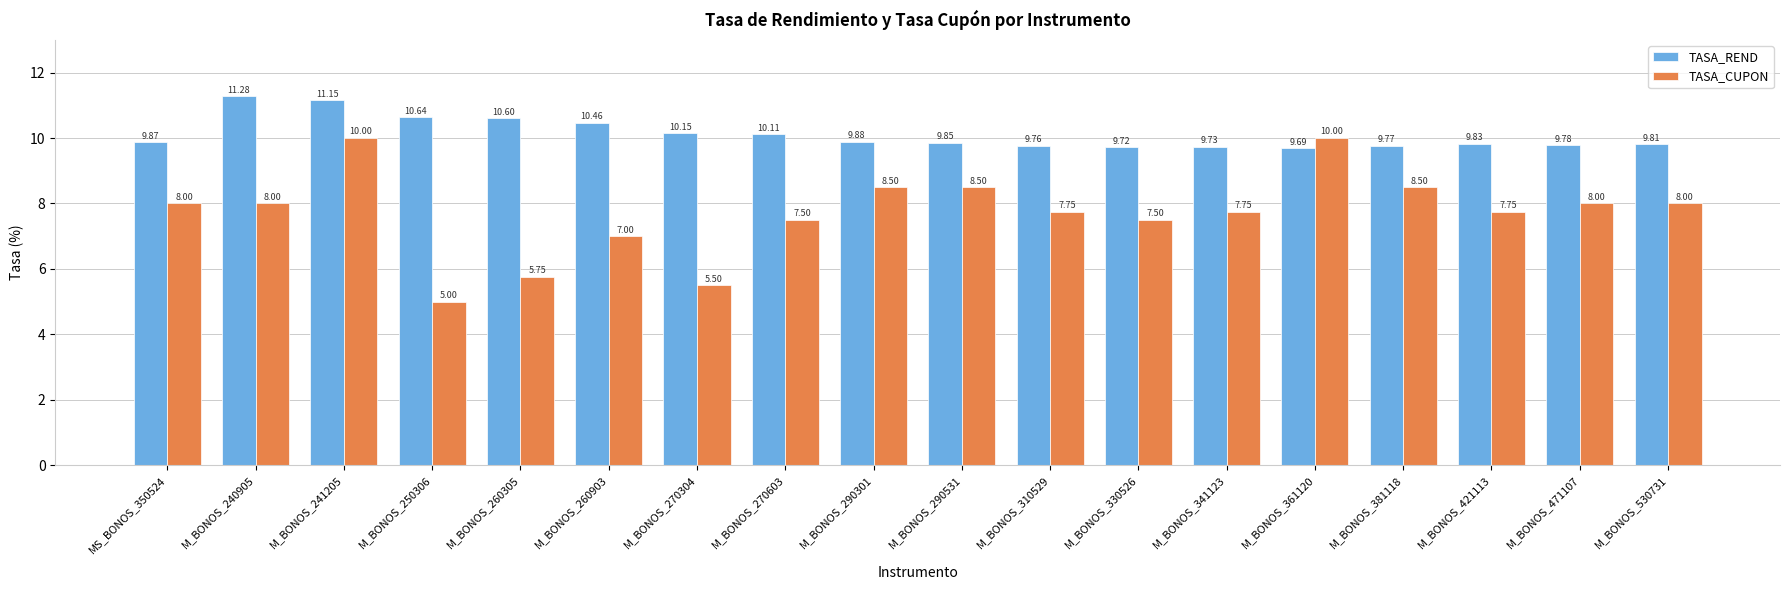

Rank the categories by TASA_REND value from highest to lowest.

M_BONOS_240905, M_BONOS_241205, M_BONOS_250306, M_BONOS_260305, M_BONOS_260903, M_BONOS_270304, M_BONOS_270603, M_BONOS_290301, MS_BONOS_350524, M_BONOS_290531, M_BONOS_421113, M_BONOS_530731, M_BONOS_471107, M_BONOS_381118, M_BONOS_310529, M_BONOS_341123, M_BONOS_330526, M_BONOS_361120